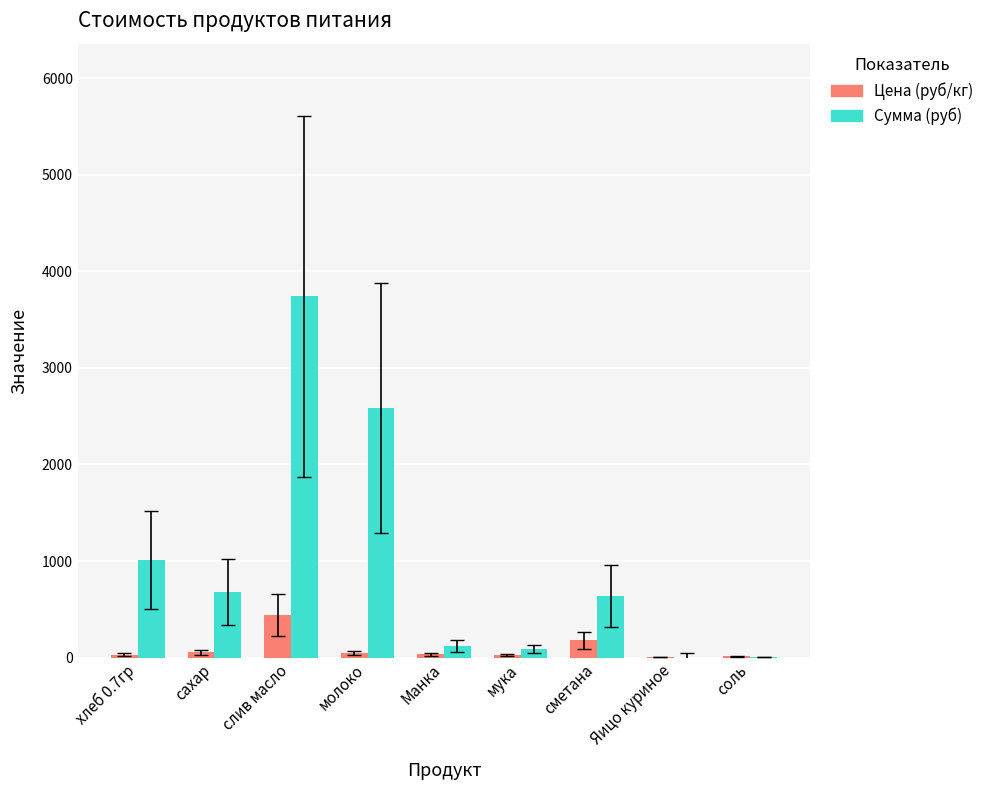

What is the sum of all Цена (руб/кг) values?

826.0